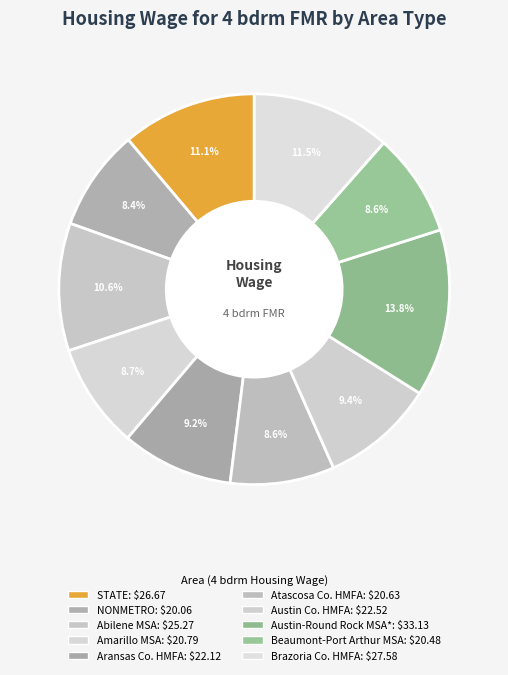

How many slices are in this pie chart?

10